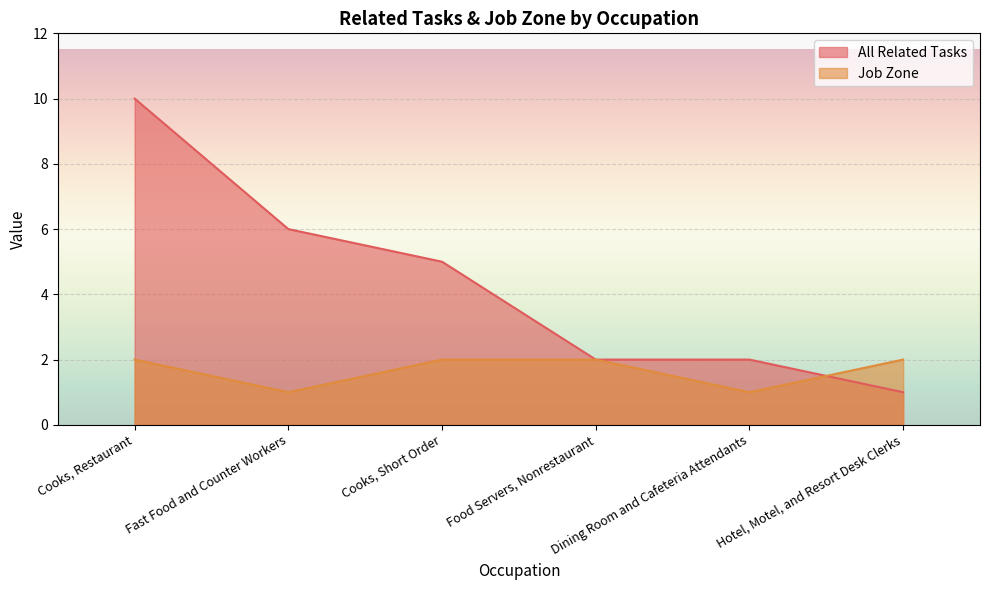

Which series has the largest total across all categories?

All Related Tasks